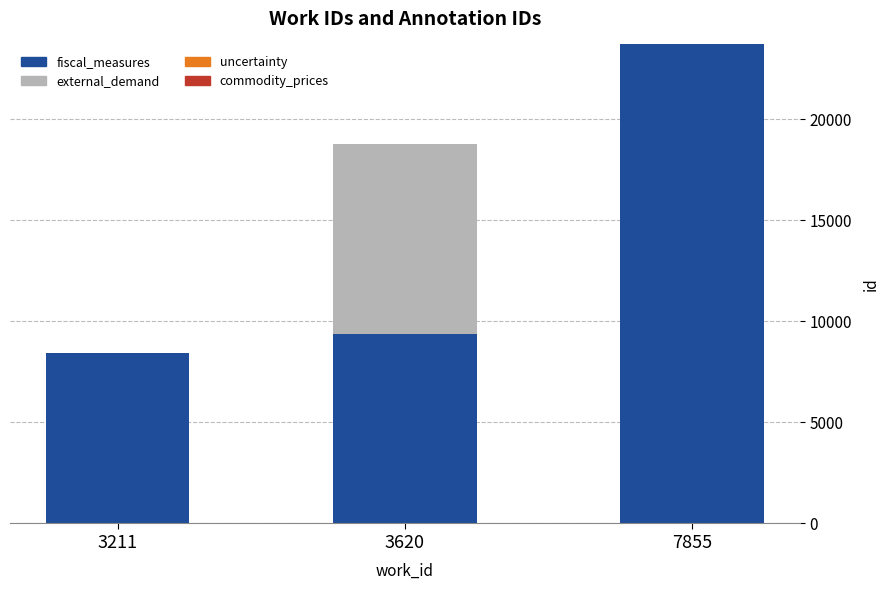

What is the highest value of the fiscal_measures series?

23703